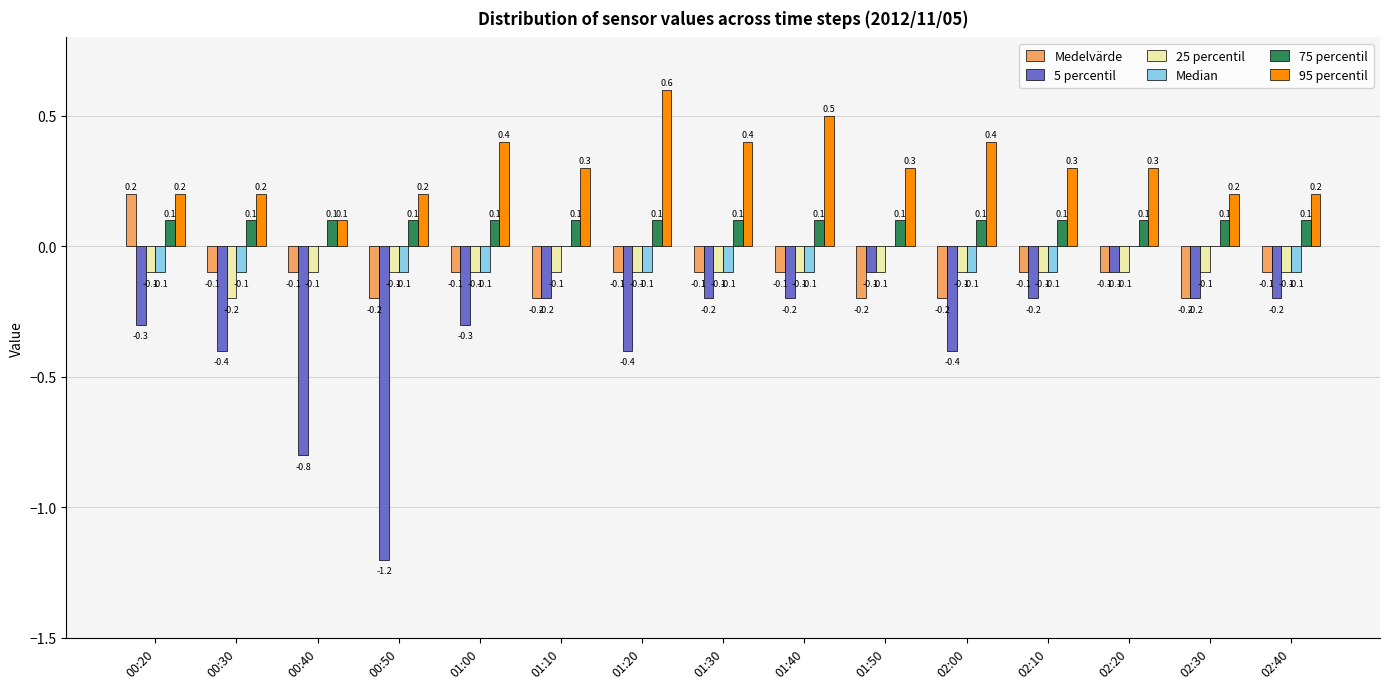

Reading left to right, extract all data points from this chart.

Medelvärde: 00:20=0.2	00:30=-0.1	00:40=-0.1	00:50=-0.2	01:00=-0.1	01:10=-0.2	01:20=-0.1	01:30=-0.1	01:40=-0.1	01:50=-0.2	02:00=-0.2	02:10=-0.1	02:20=-0.1	02:30=-0.2	02:40=-0.1
5 percentil: 00:20=-0.3	00:30=-0.4	00:40=-0.8	00:50=-1.2	01:00=-0.3	01:10=-0.2	01:20=-0.4	01:30=-0.2	01:40=-0.2	01:50=-0.1	02:00=-0.4	02:10=-0.2	02:20=-0.1	02:30=-0.2	02:40=-0.2
25 percentil: 00:20=-0.1	00:30=-0.2	00:40=-0.1	00:50=-0.1	01:00=-0.1	01:10=-0.1	01:20=-0.1	01:30=-0.1	01:40=-0.1	01:50=-0.1	02:00=-0.1	02:10=-0.1	02:20=-0.1	02:30=-0.1	02:40=-0.1
Median: 00:20=-0.1	00:30=-0.1	00:40=0.0	00:50=-0.1	01:00=-0.1	01:10=0.0	01:20=-0.1	01:30=-0.1	01:40=-0.1	01:50=0.0	02:00=-0.1	02:10=-0.1	02:20=0.0	02:30=0.0	02:40=-0.1
75 percentil: 00:20=0.1	00:30=0.1	00:40=0.1	00:50=0.1	01:00=0.1	01:10=0.1	01:20=0.1	01:30=0.1	01:40=0.1	01:50=0.1	02:00=0.1	02:10=0.1	02:20=0.1	02:30=0.1	02:40=0.1
95 percentil: 00:20=0.2	00:30=0.2	00:40=0.1	00:50=0.2	01:00=0.4	01:10=0.3	01:20=0.6	01:30=0.4	01:40=0.5	01:50=0.3	02:00=0.4	02:10=0.3	02:20=0.3	02:30=0.2	02:40=0.2